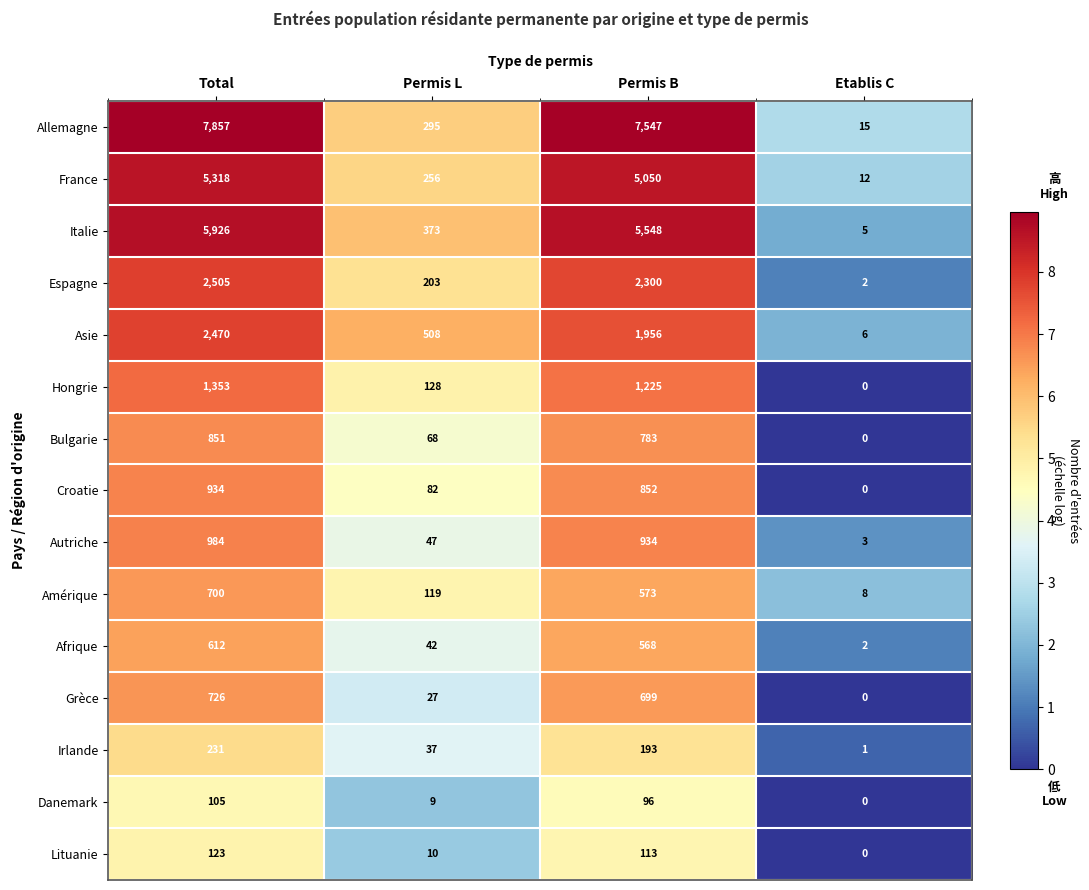

True or false: Hongrie has a value of 32 at Permis L.

False